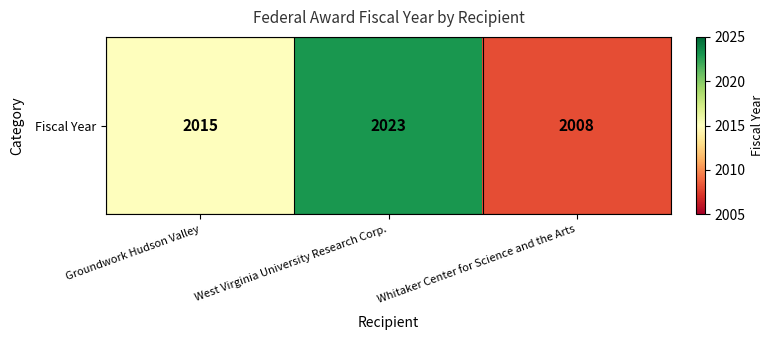

Read the value at Whitaker Center for Science and the Arts, to the nearest 10.

2010